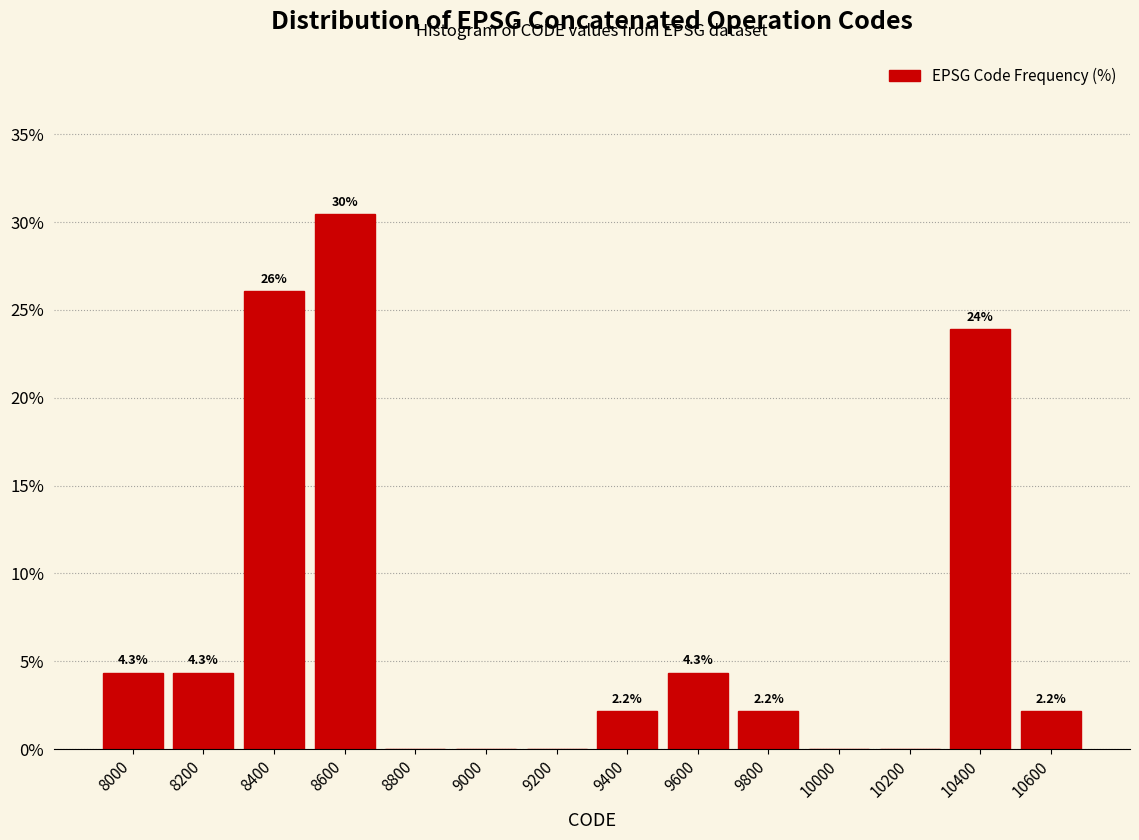

Over which range of the x-axis is the bar tallest?

8500 to 8700